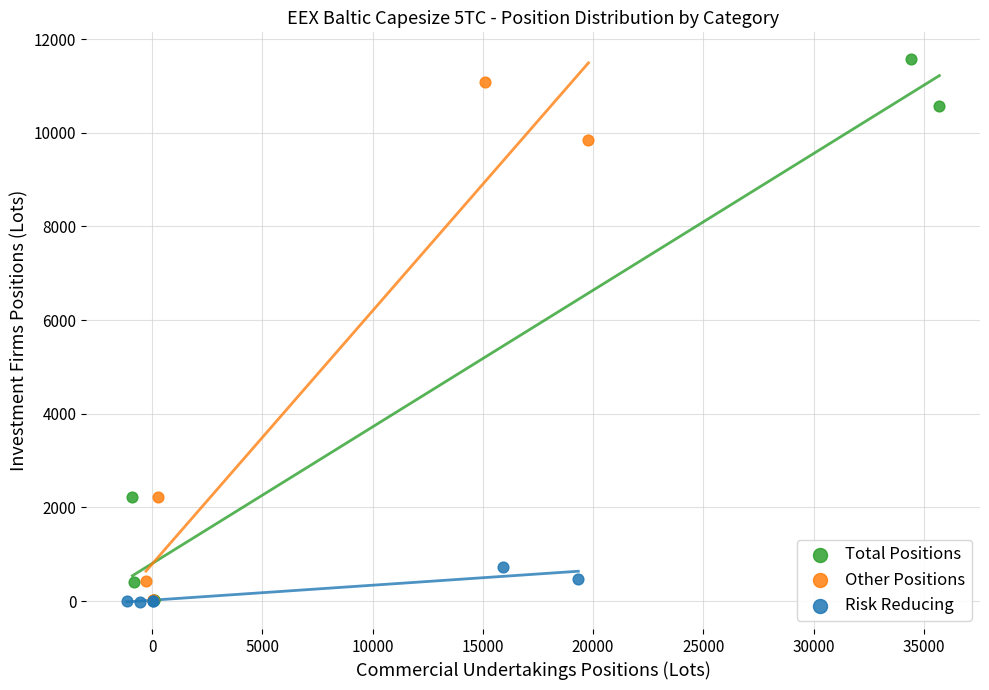

Which series has the largest Y range (max minus min)?

Total Positions